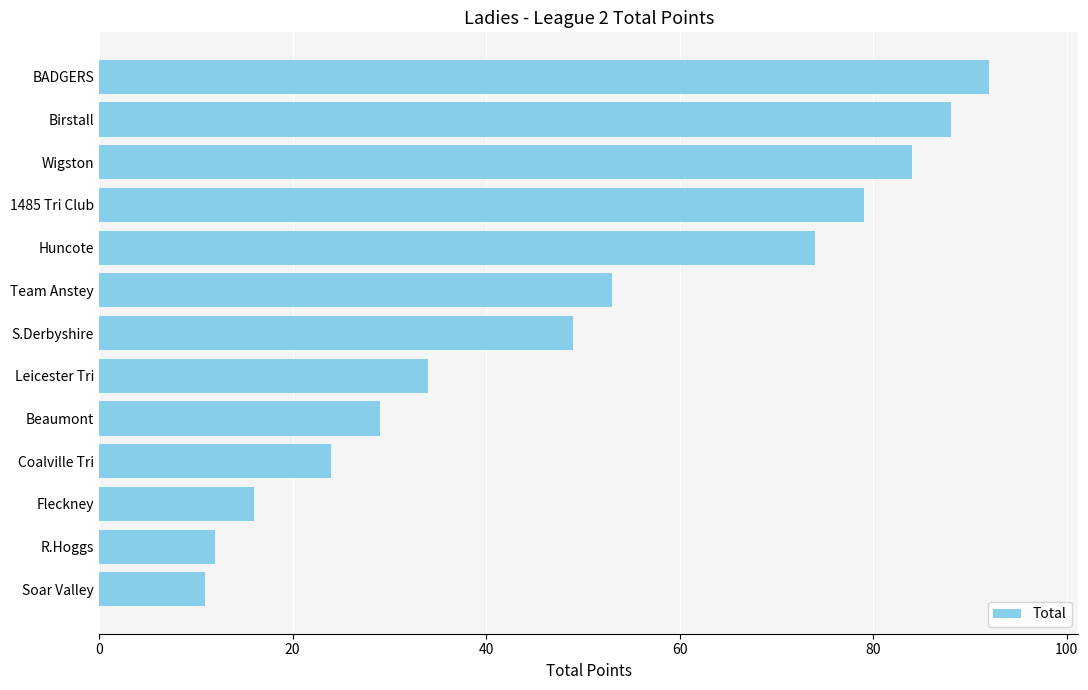

List the labels in order of value, smallest first.

Soar Valley, R.Hoggs, Fleckney, Coalville Tri, Beaumont, Leicester Tri, S.Derbyshire, Team Anstey, Huncote, 1485 Tri Club, Wigston, Birstall, BADGERS